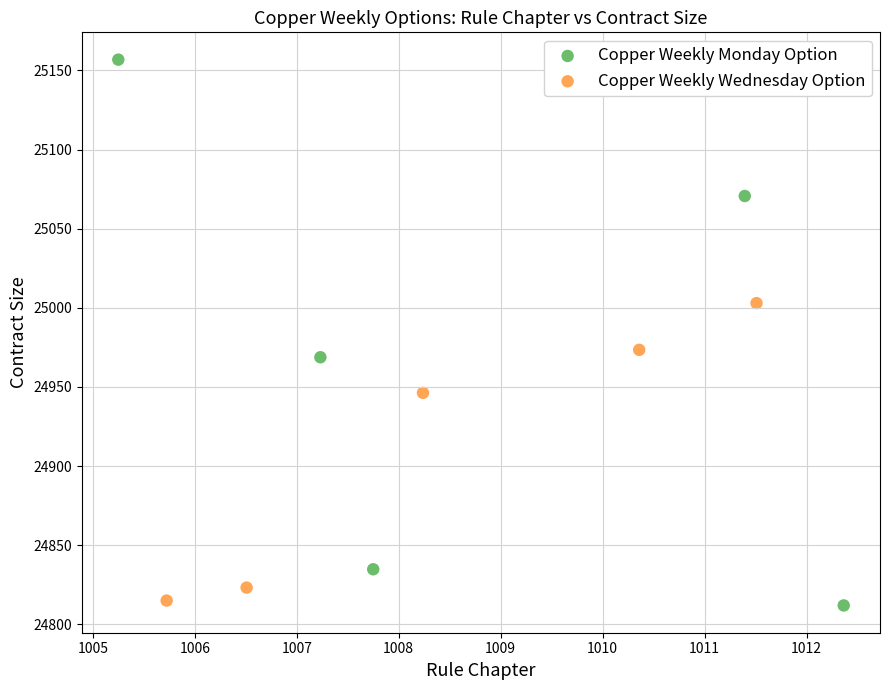

Which series has the widest spread of Y values?

Copper Weekly Monday Option